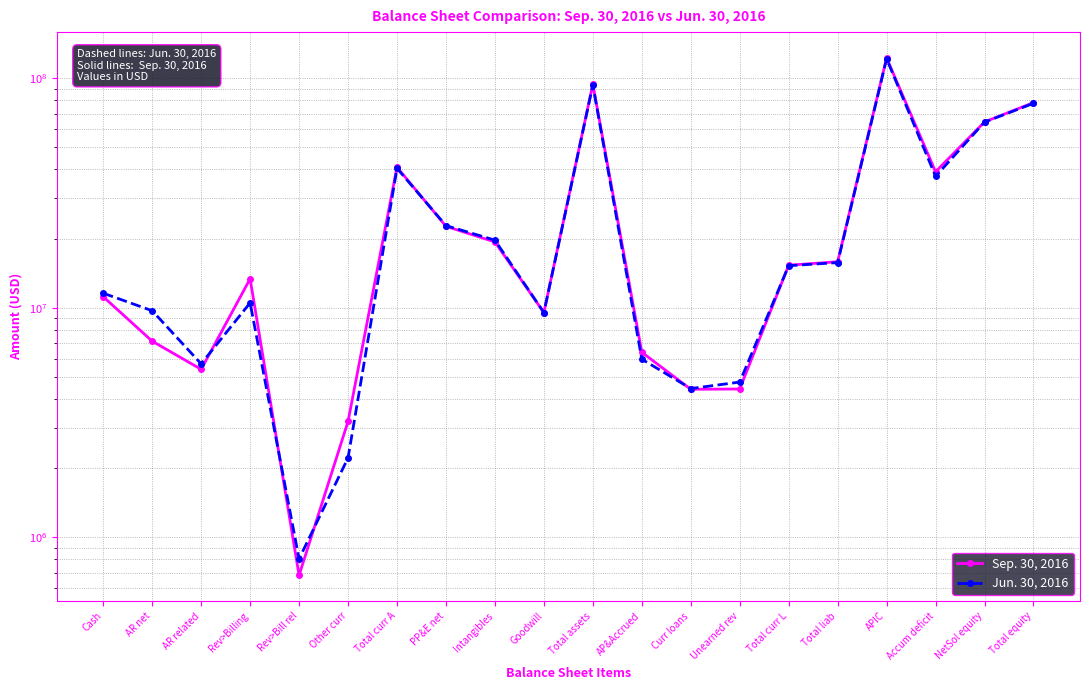

True or false: Jun. 30, 2016 has more than 0 points higher than both neighbors.

True